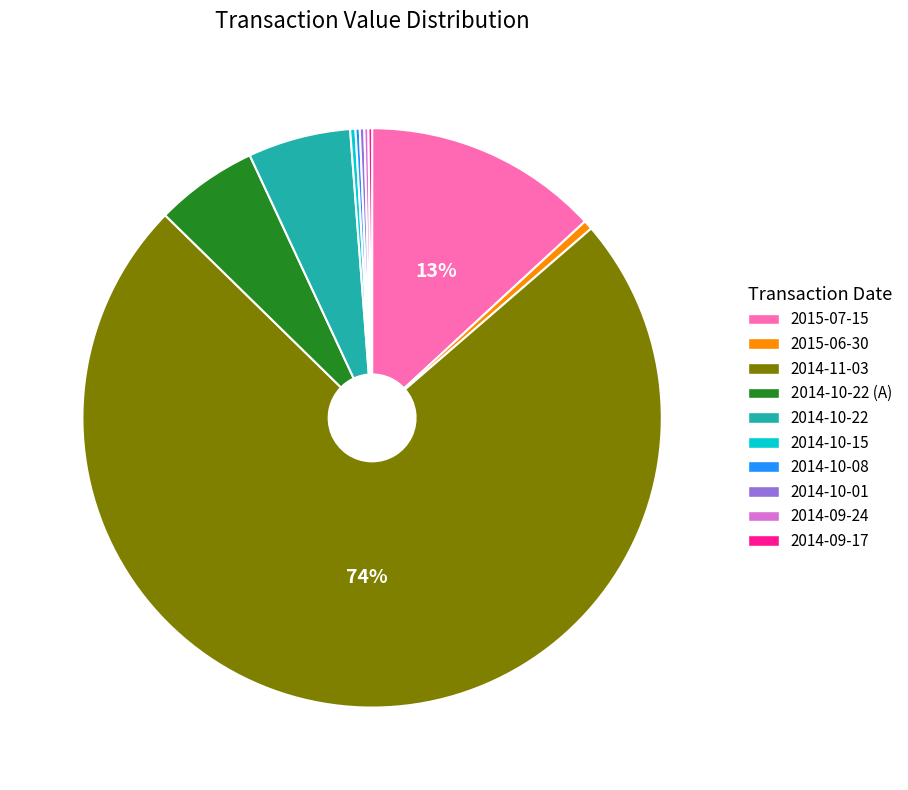

To the nearest percent, what is the average slice percentage?

10%